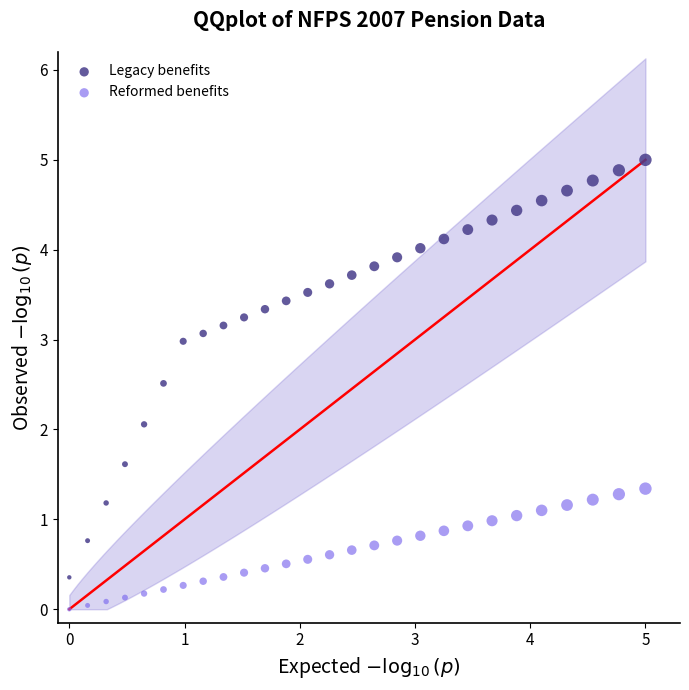

Which series has the widest spread of Y values?

Legacy benefits